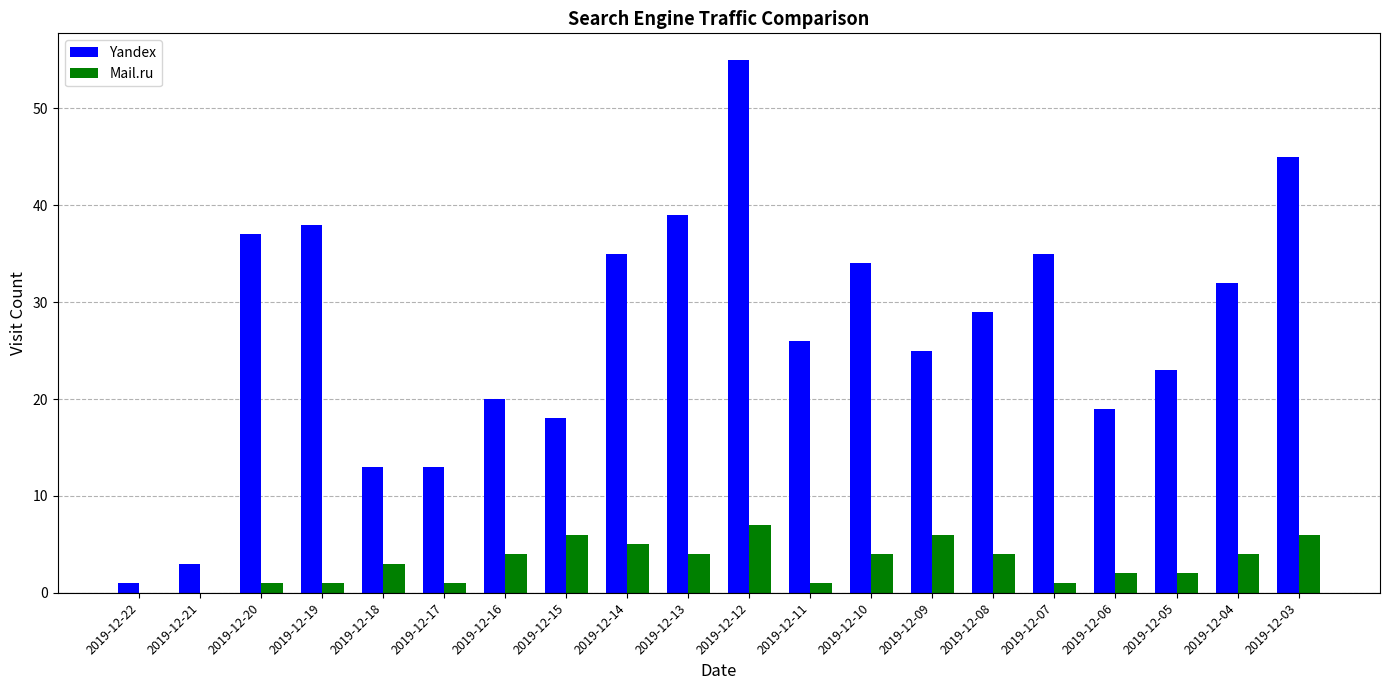

The value of Yandex at 2019-12-04 is 10. True or false?

False